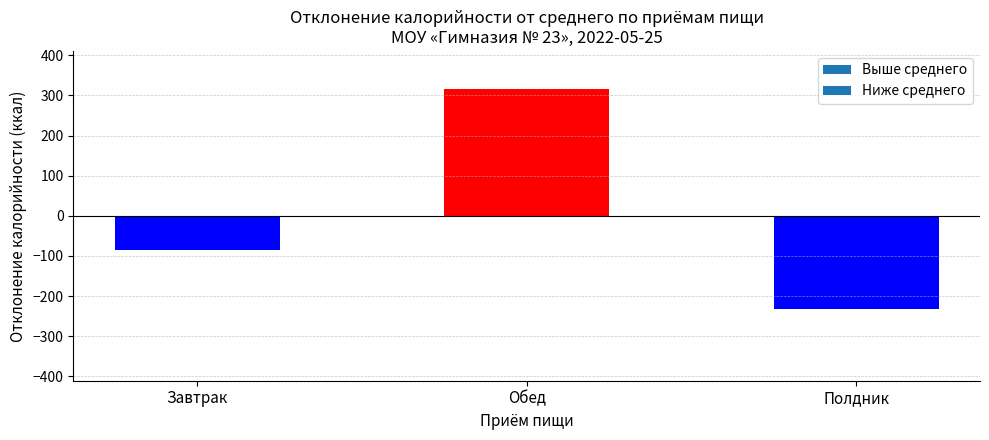

How many bars are there in total?

3